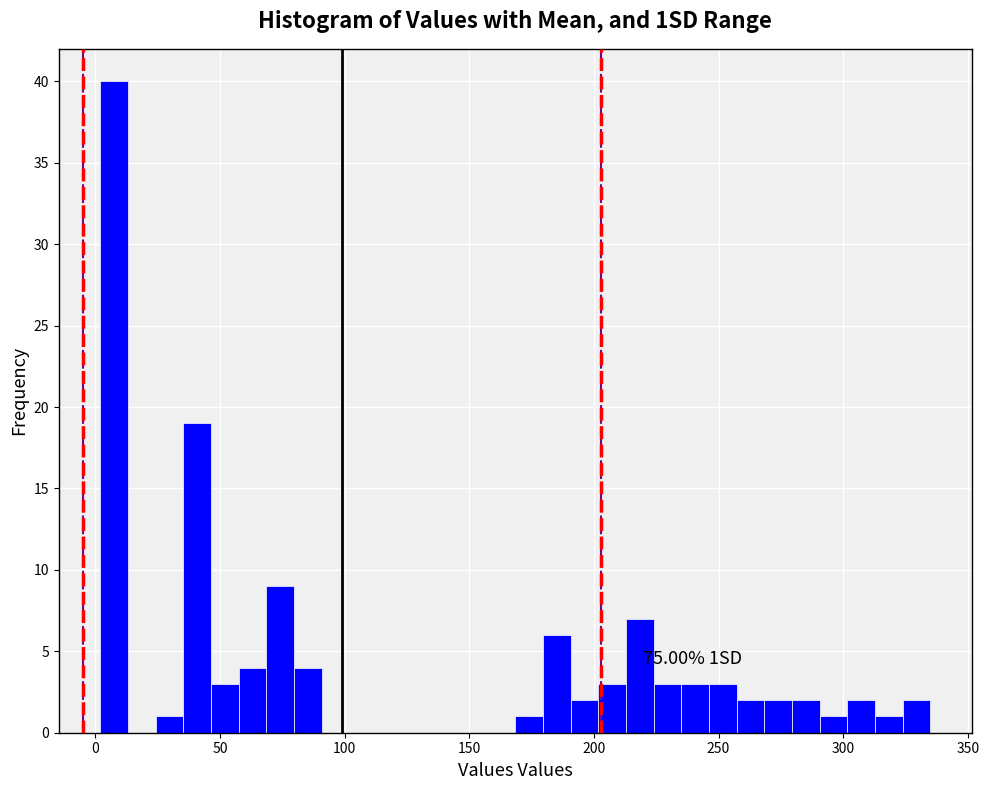

Around what value on the x-axis is the tallest bar? Give the approximate position of its centre, as read against the axis.

10